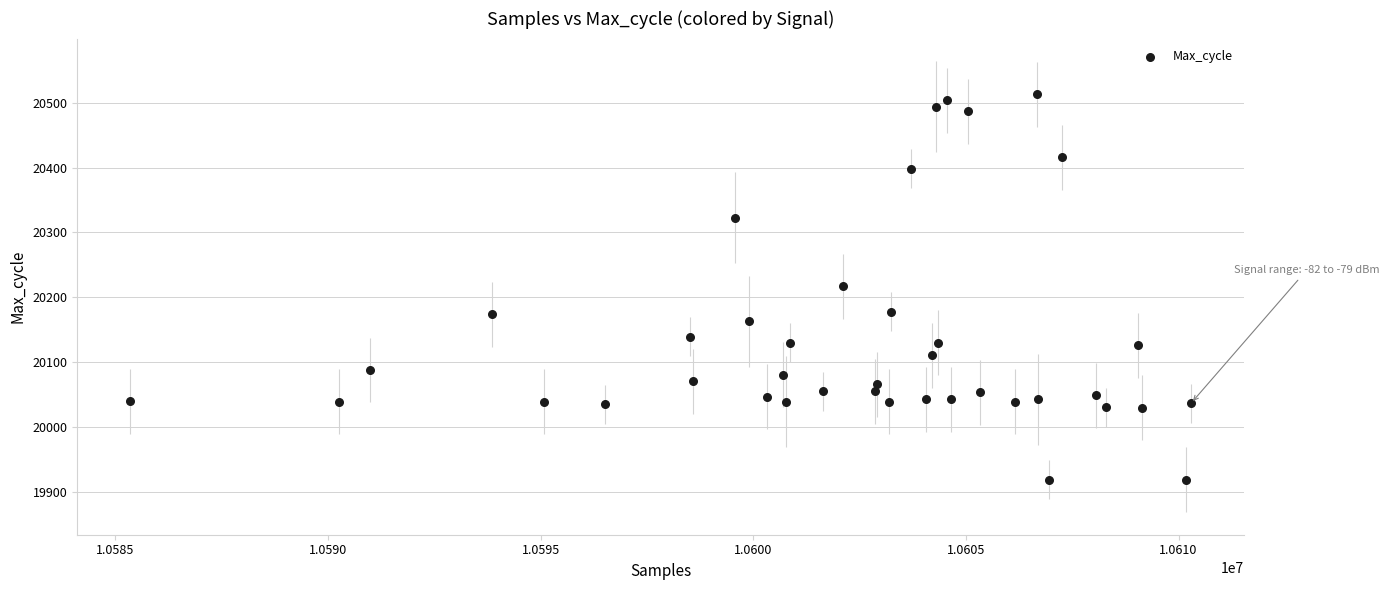

What is the range of Y values (max minus min)?

594